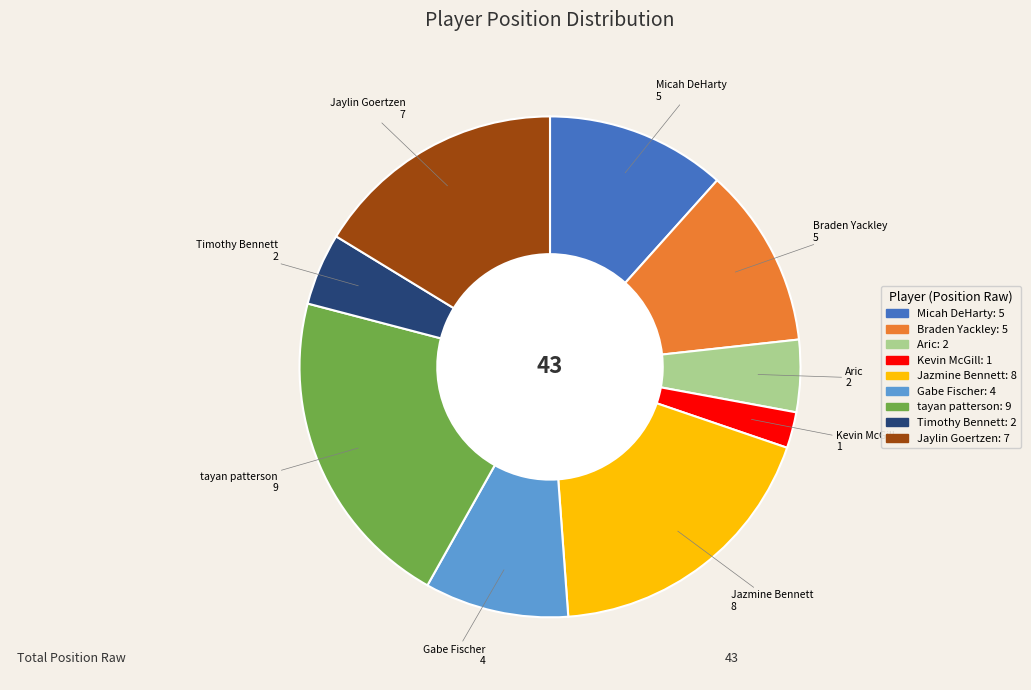

Is there a majority slice in this chart?

No